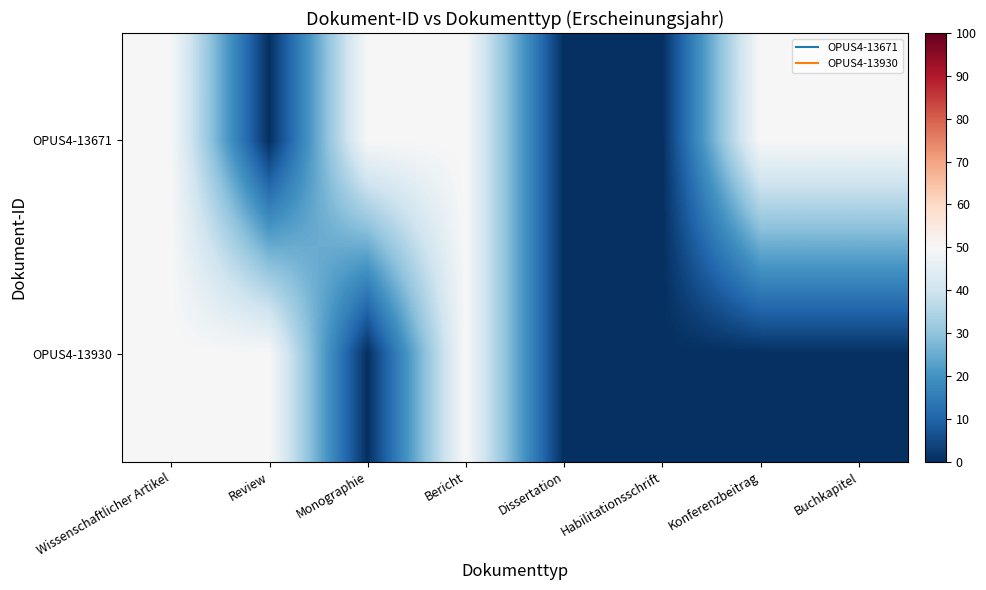

What is the total value across all series at Buchkapitel?

50